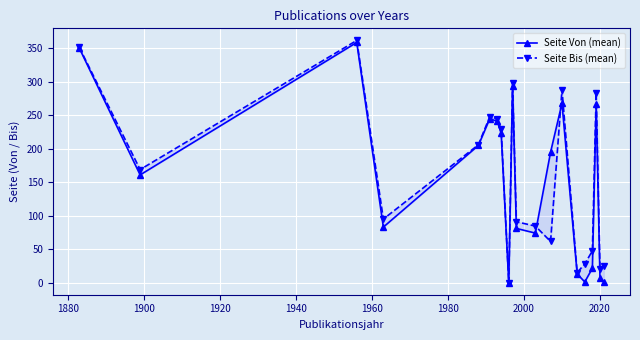

How many interior local valleys does the Seite Von (mean) series have?

5